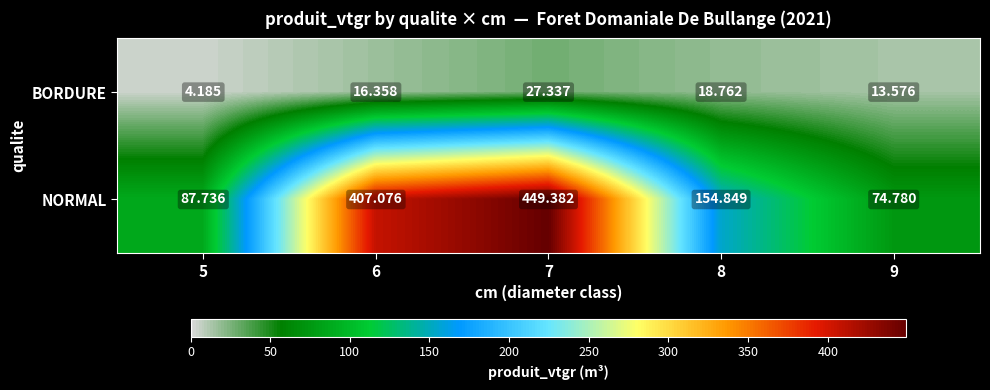

Which series changed the most between 7 and 8?

NORMAL